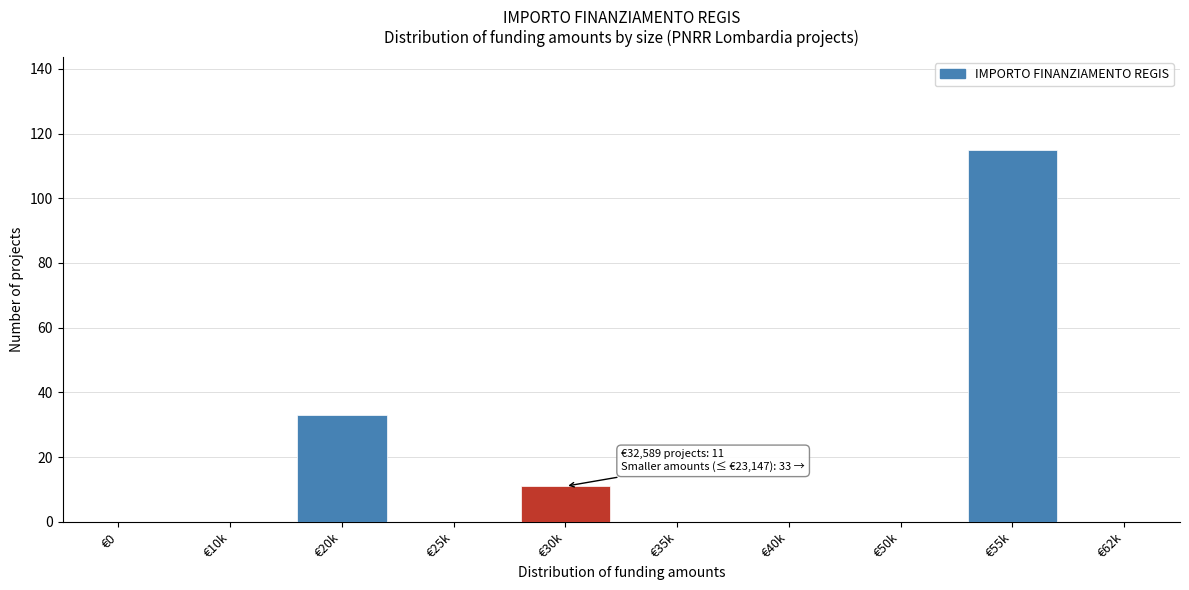

Reading right to left, what are all the values shown in this chart?

€62k=0	€55k=115	€50k=0	€40k=0	€35k=0	€30k=11	€25k=0	€20k=33	€10k=0	€0=0